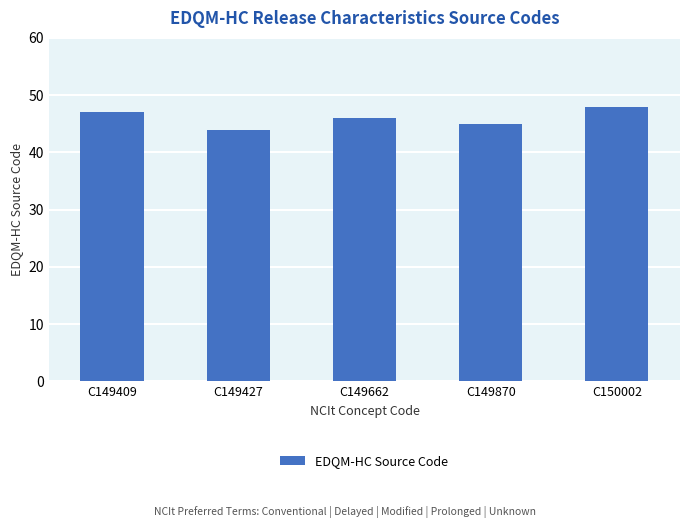

Are the bars grouped side by side (vs. stacked)?

No